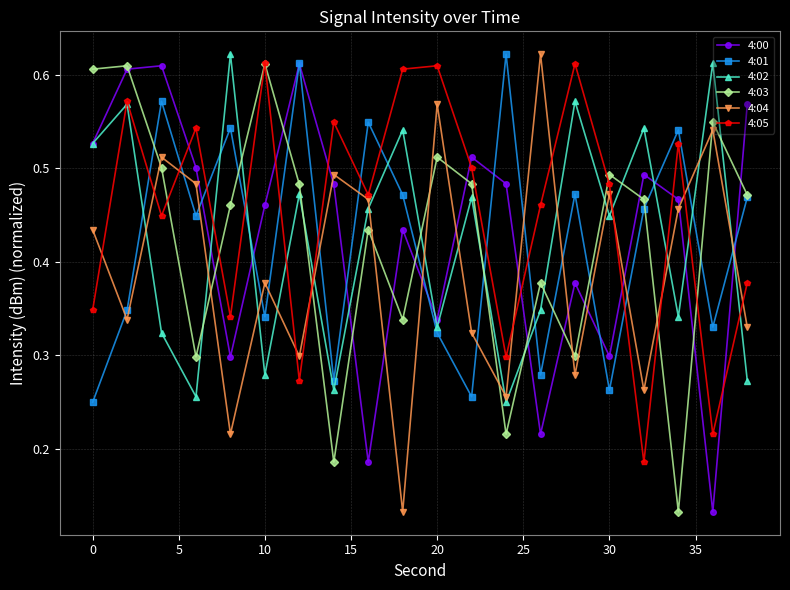

How many 4:05 values are between 0 and 1?

20